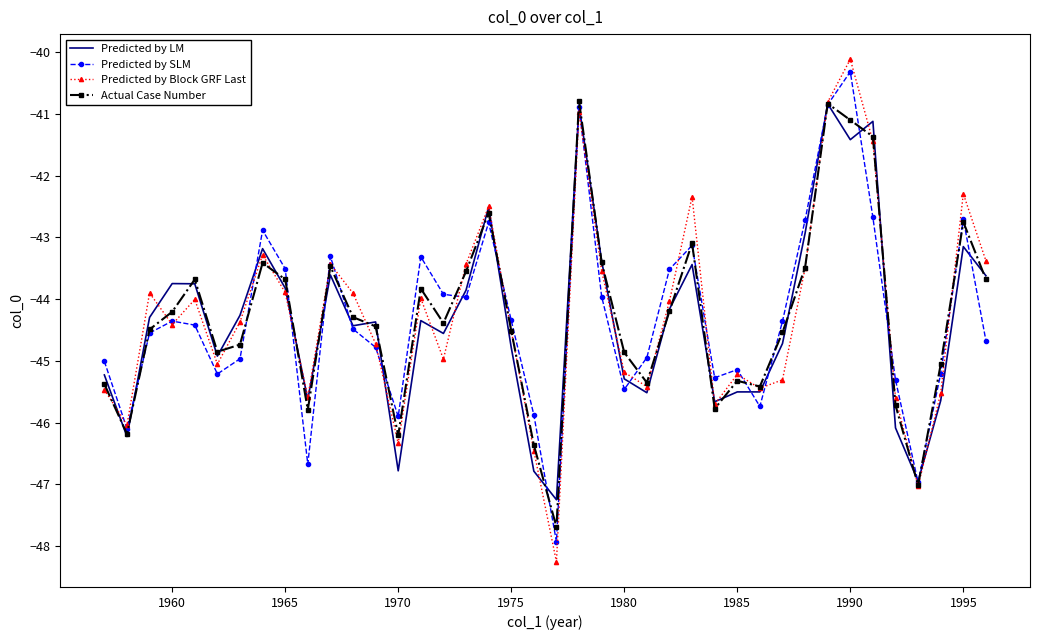

What is the minimum value shown in the chart?

-48.3